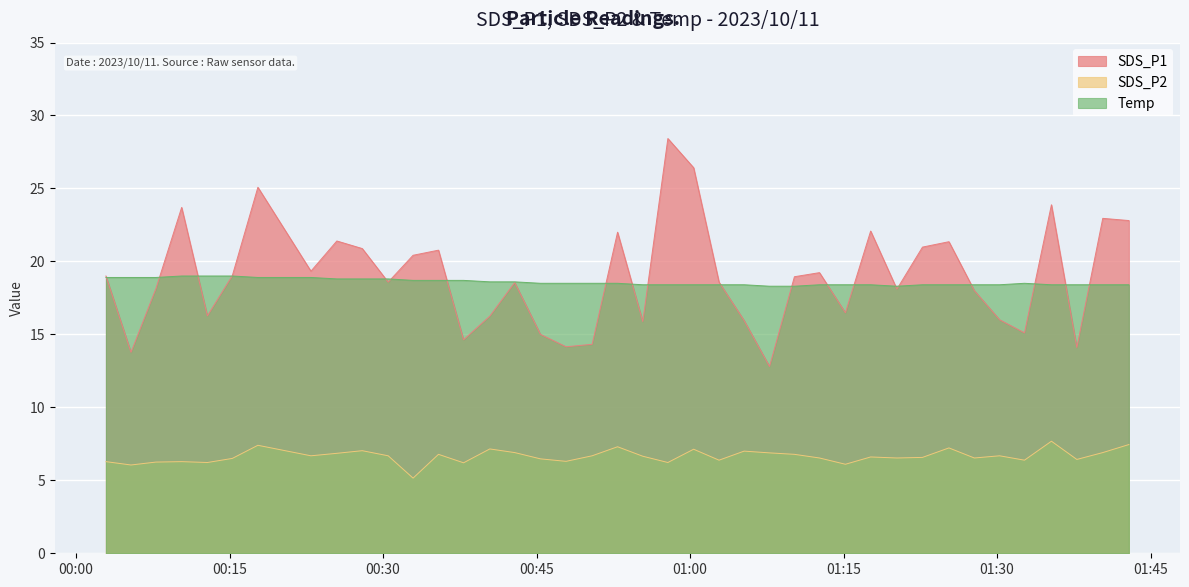

At 2023/10/11 00:55:23, list the series in order from smallest to largest.

SDS_P2, SDS_P1, Temp